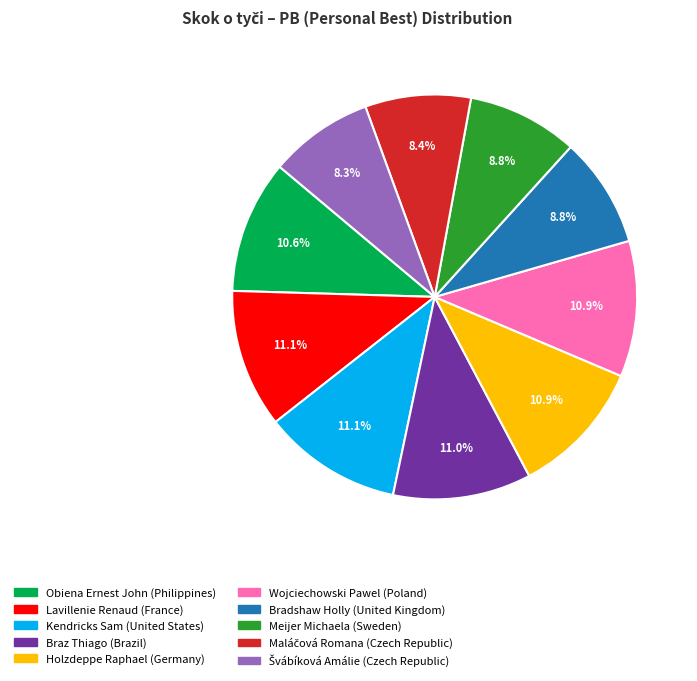

What is the total percentage of Kendricks Sam (United States) and Lavillenie Renaud (France)?

22.2%